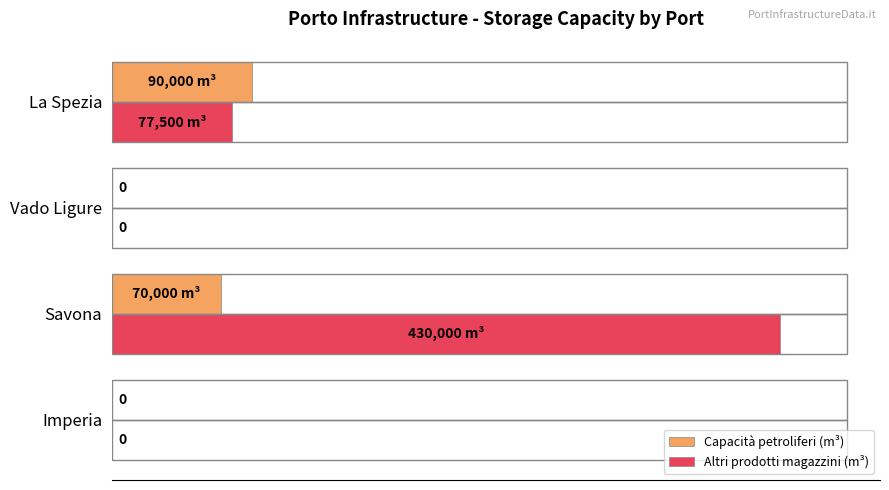

At which category is the sum across all series the highest?

Savona